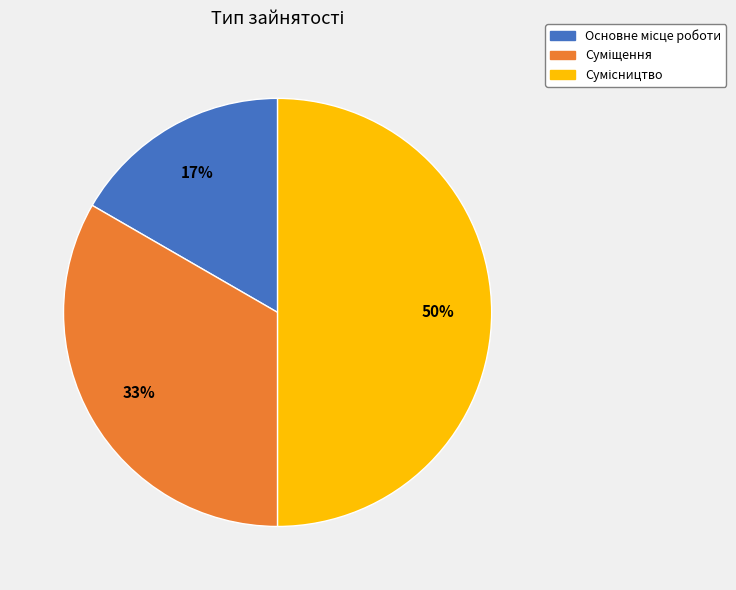

How many slices are in this pie chart?

3